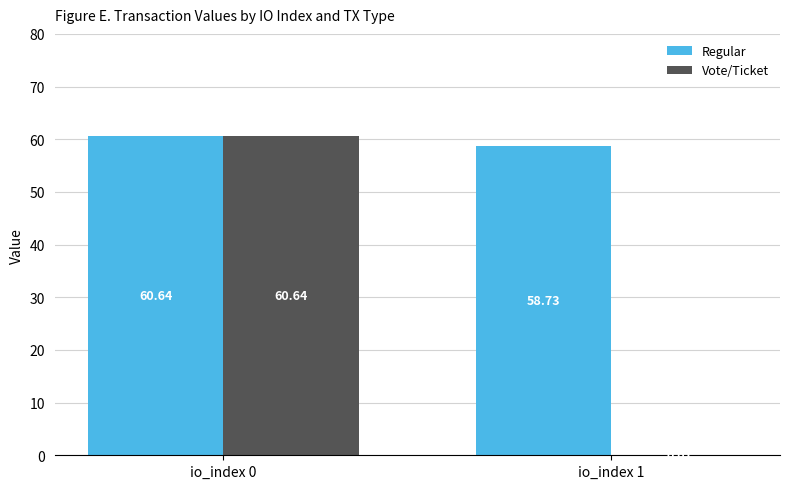

What is the total value across all series at io_index 0?

121.3